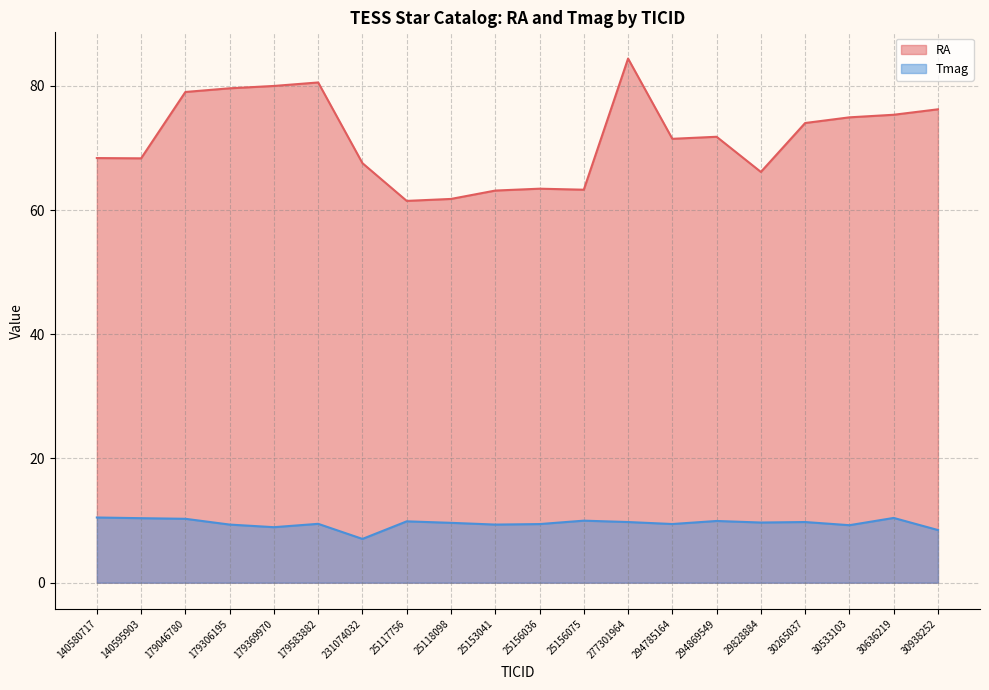

At 30938252, list the series in order from largest to smallest.

RA, Tmag